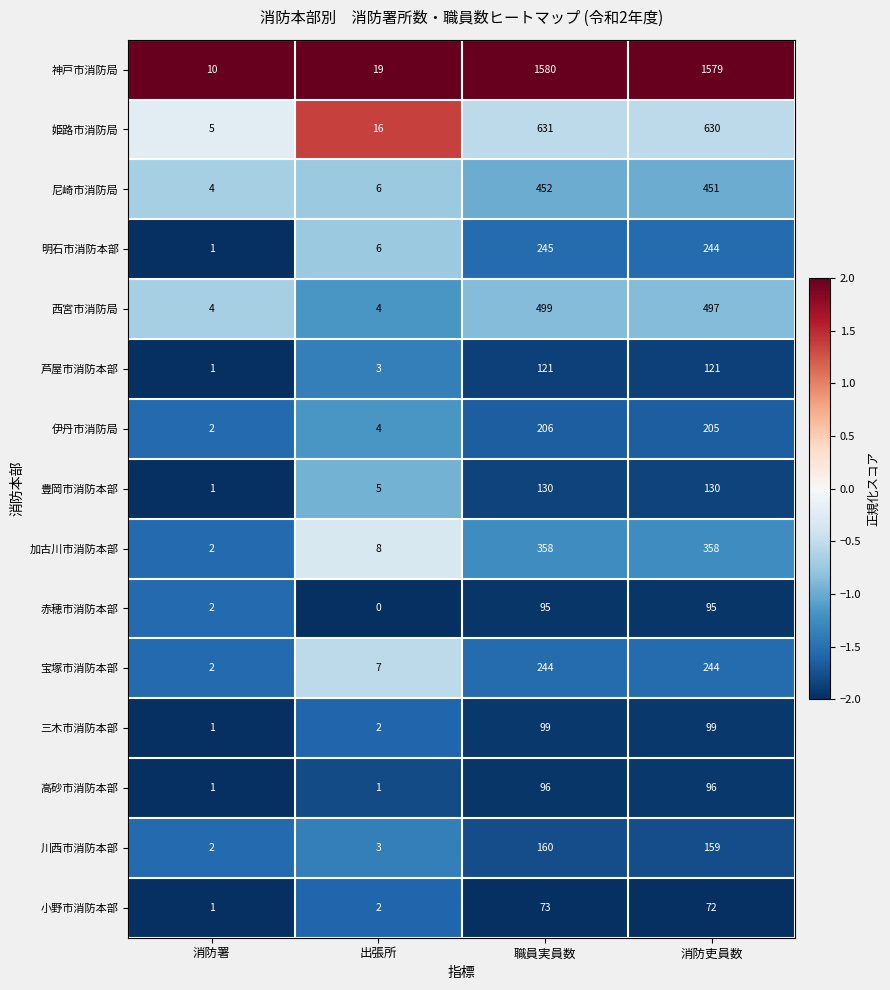

What is the sum of all 西宮市消防局 values?

1004